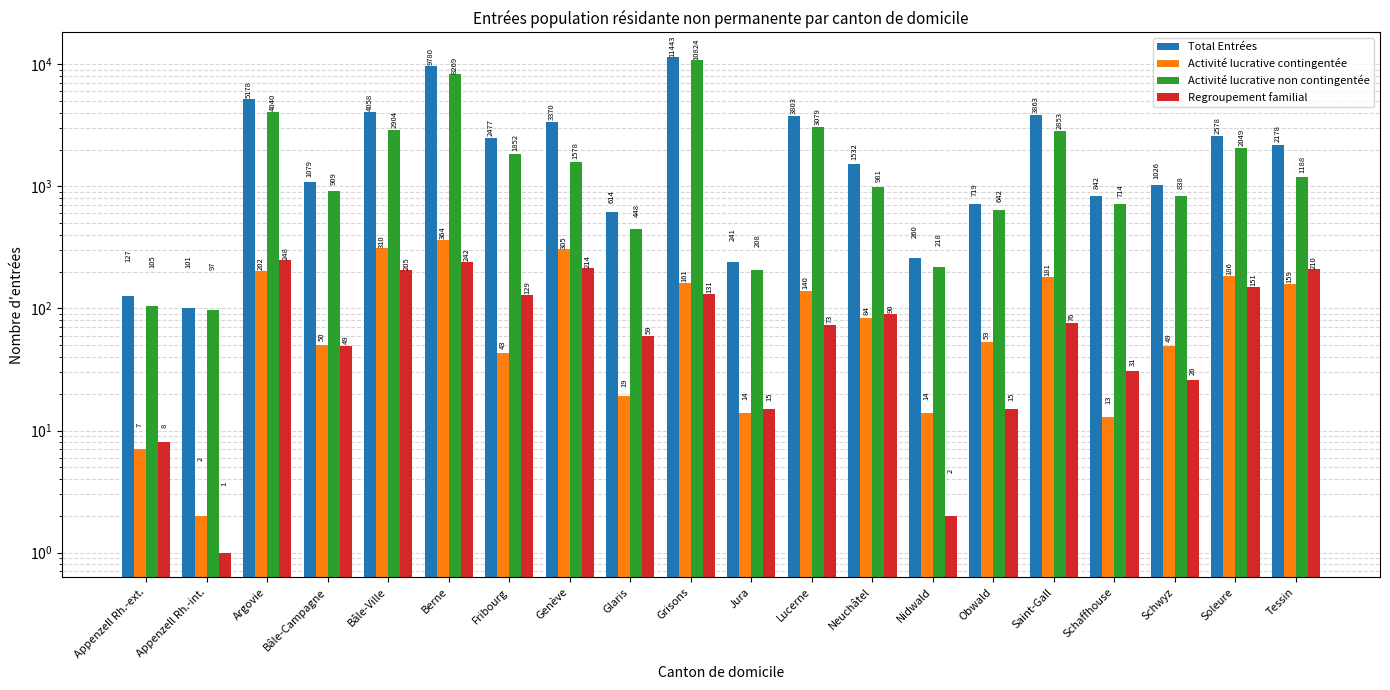

What is the smallest value displayed?

1